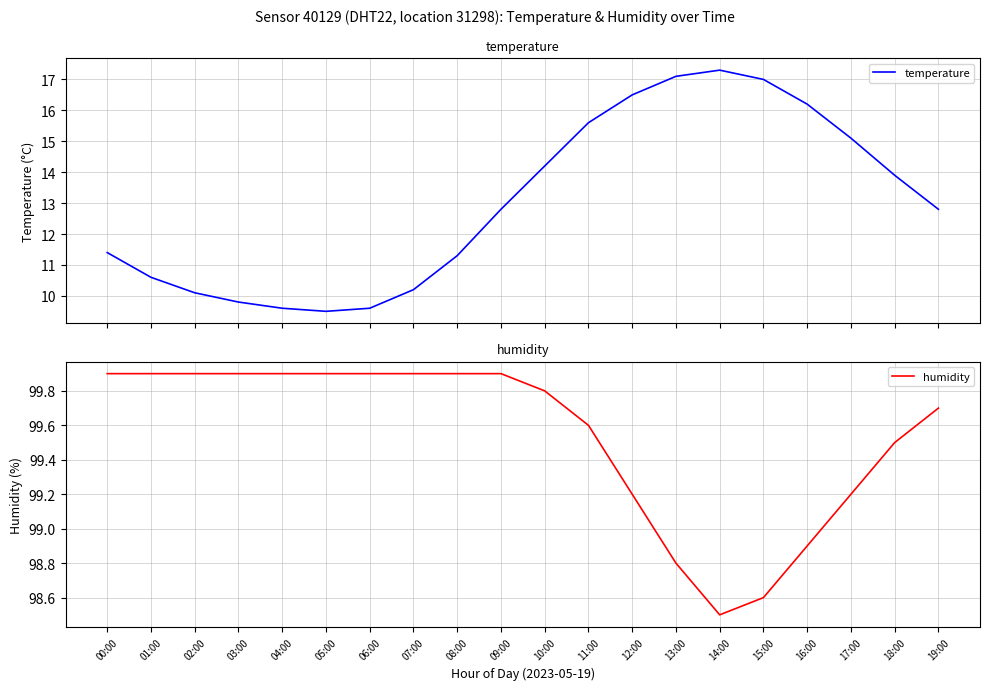

At how many categories does at least one series exceed 81?

20